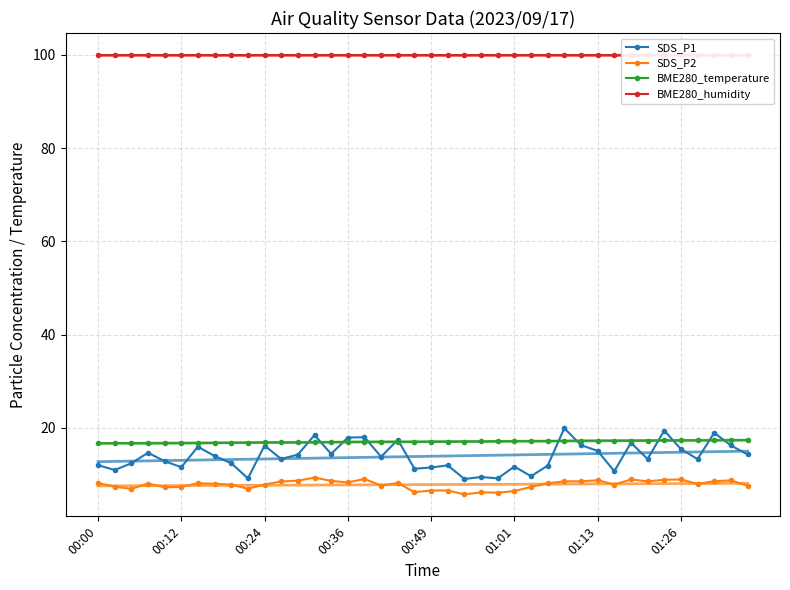

Which series has the largest total across all categories?

BME280_humidity